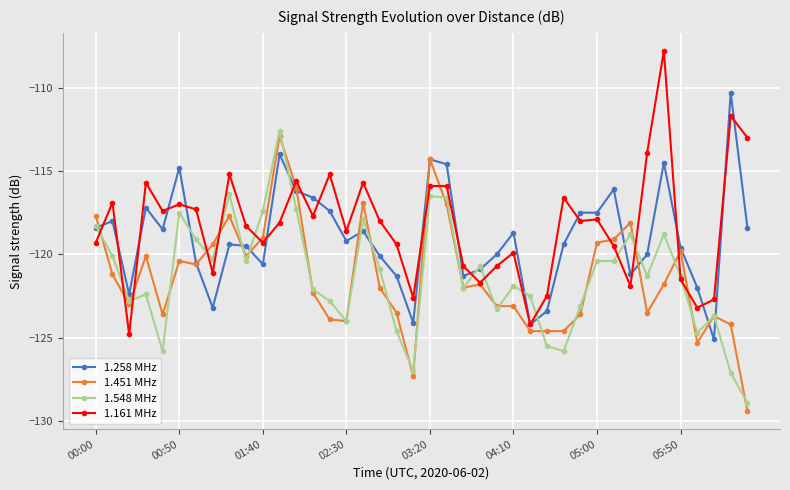

What is the maximum value shown in the chart?

-107.8